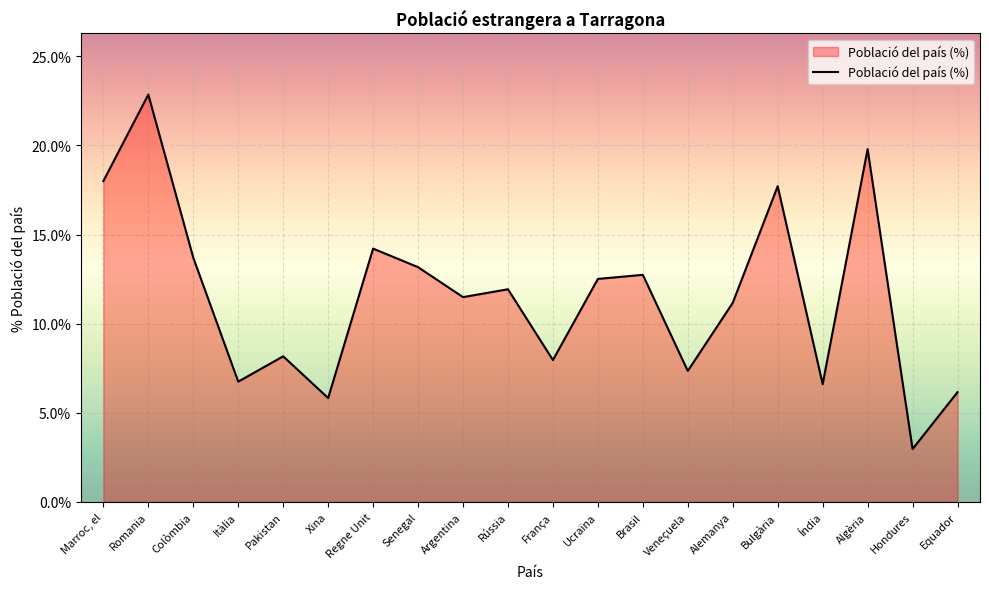

List the labels in order of value, smallest first.

Hondures, Xina, Equador, Índia, Itàlia, Veneçuela, França, Pakistan, Alemanya, Argentina, Rússia, Ucraïna, Brasil, Senegal, Colòmbia, Regne Unit, Bulgària, Marroc, el, Algèria, Romania